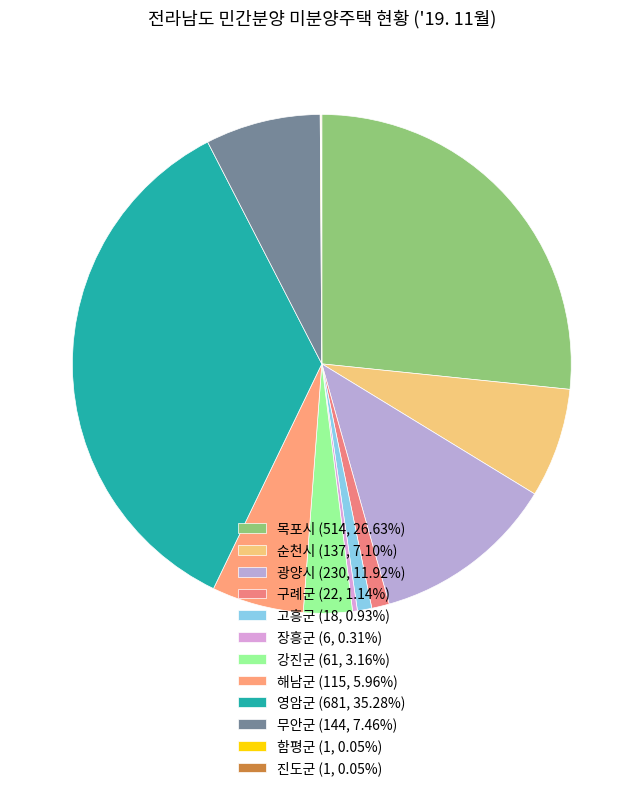

To the nearest percent, what percentage of the pie is 광양시?

12%